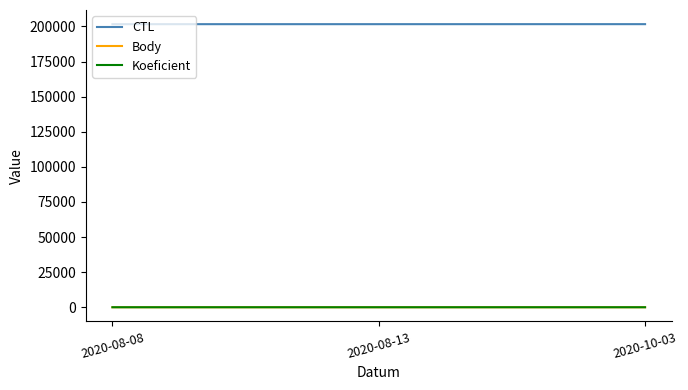

Is the value of CTL at 2020-08-08 greater than the value of Koeficient at 2020-08-13?

Yes